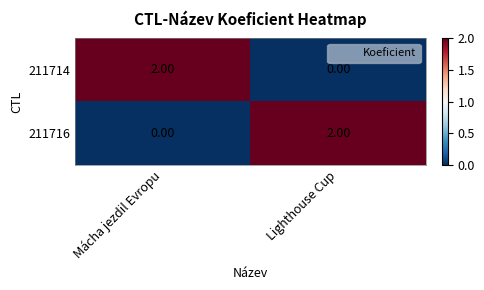

Which category has the lowest value in the 211716 series?

Mácha jezdil Evropu